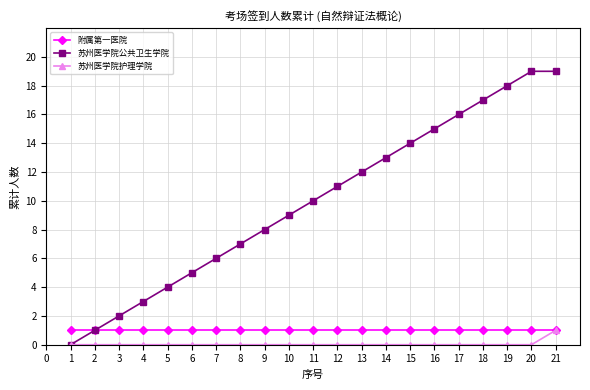

True or false: 苏州医学院护理学院 has a value of 0 at 19.

True